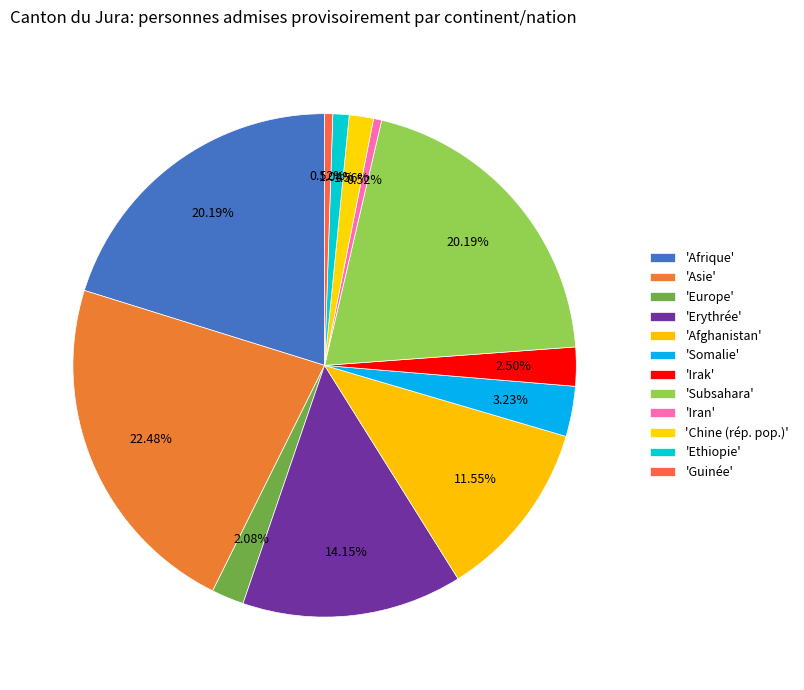

Count the number of slices in the pie.

12